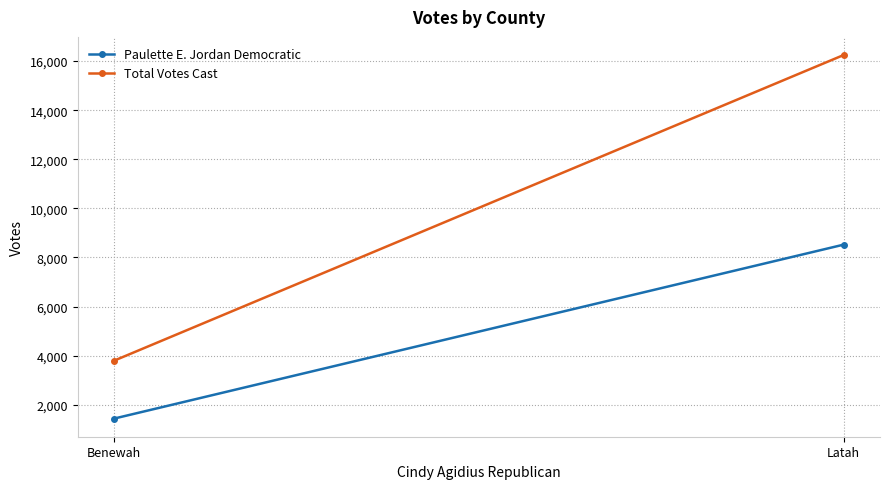

What are all the series names shown in the legend?

Paulette E. Jordan Democratic, Total Votes Cast